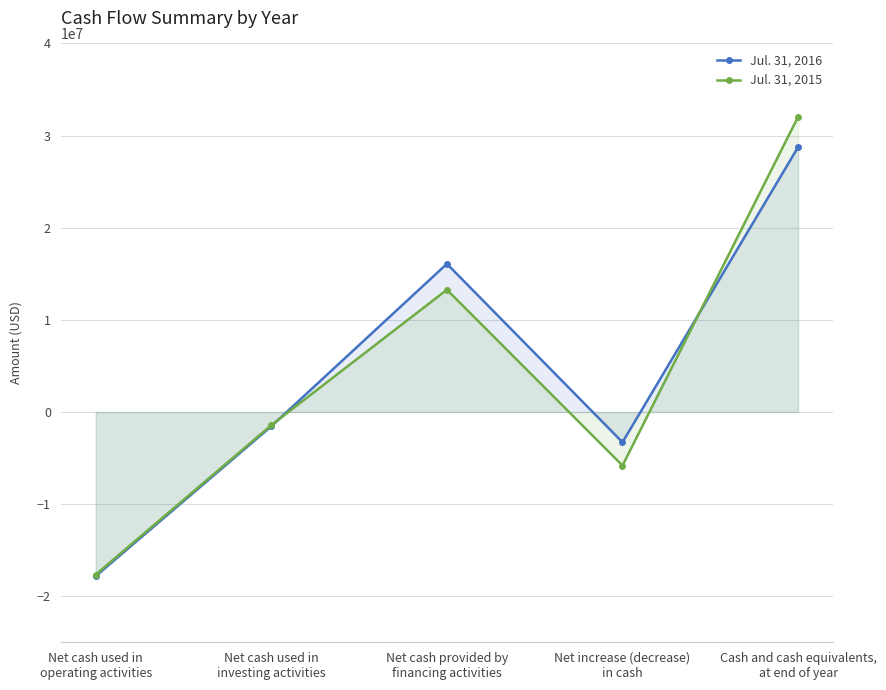

What are all the series names shown in the legend?

Jul. 31, 2016, Jul. 31, 2015